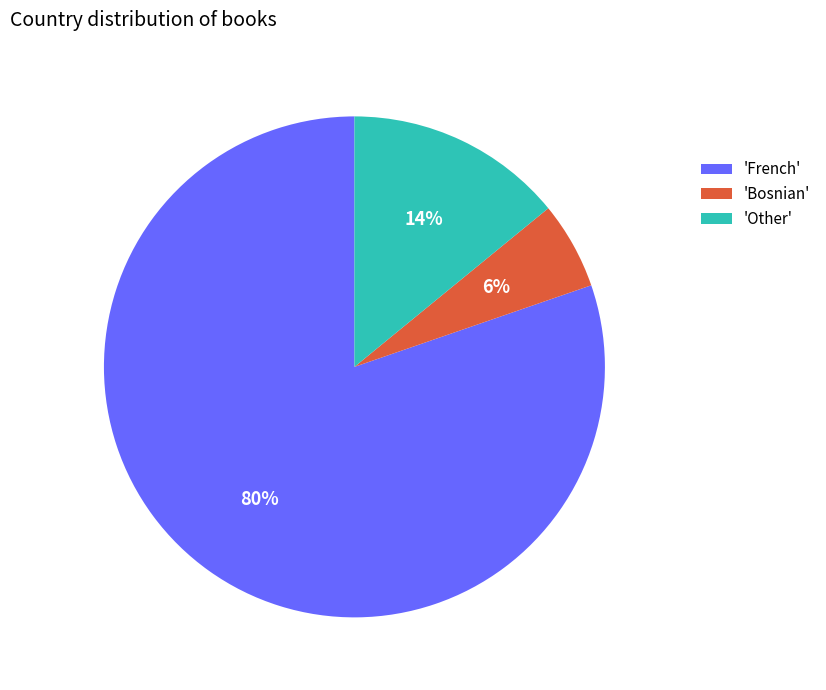

Does any single category account for the majority?

Yes